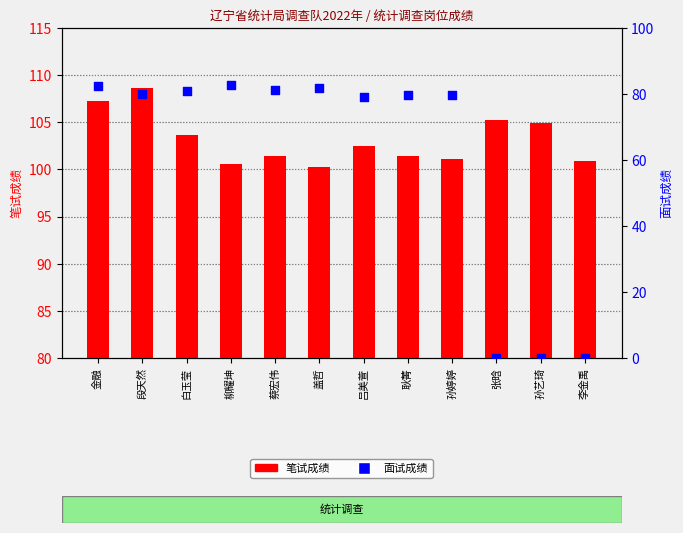

Which series has the widest spread of Y values?

面试成绩